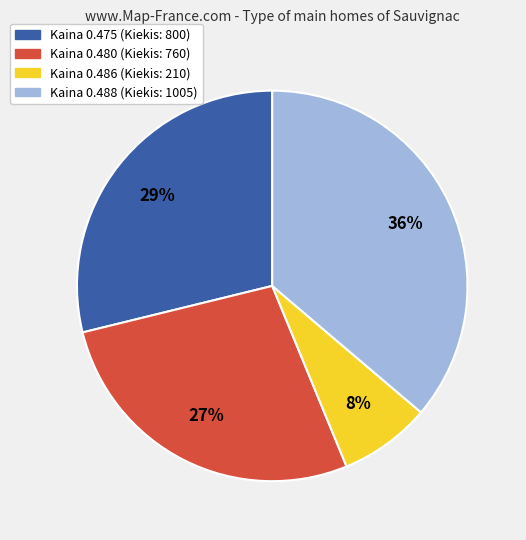

Is there any slice that represents more than half of the pie?

No